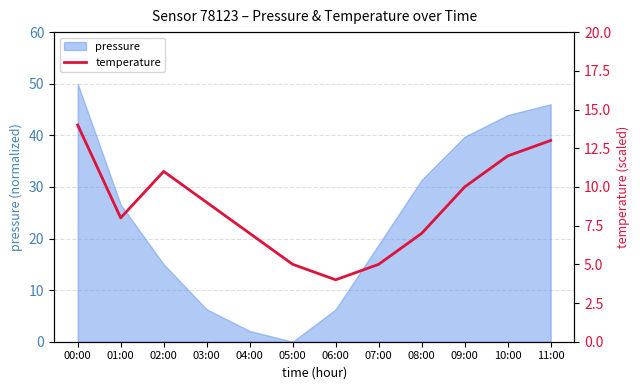

Reading right to left, what are all the values shown in this chart?

13.0	12.0	10.0	7.0	5.0	4.0	5.0	7.0	9.0	11.0	8.0	14.0